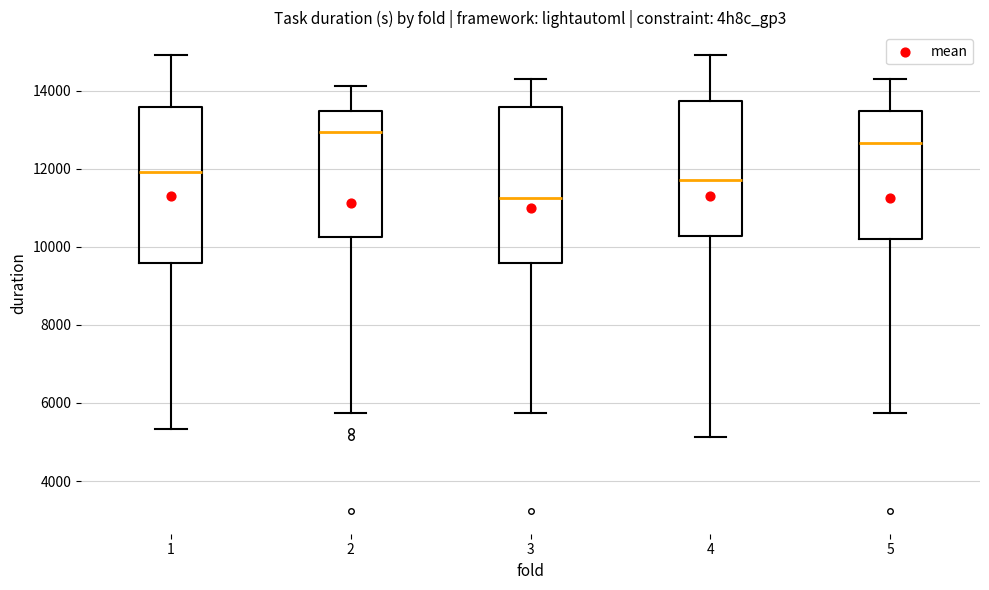

Which box has the lowest median line?

3